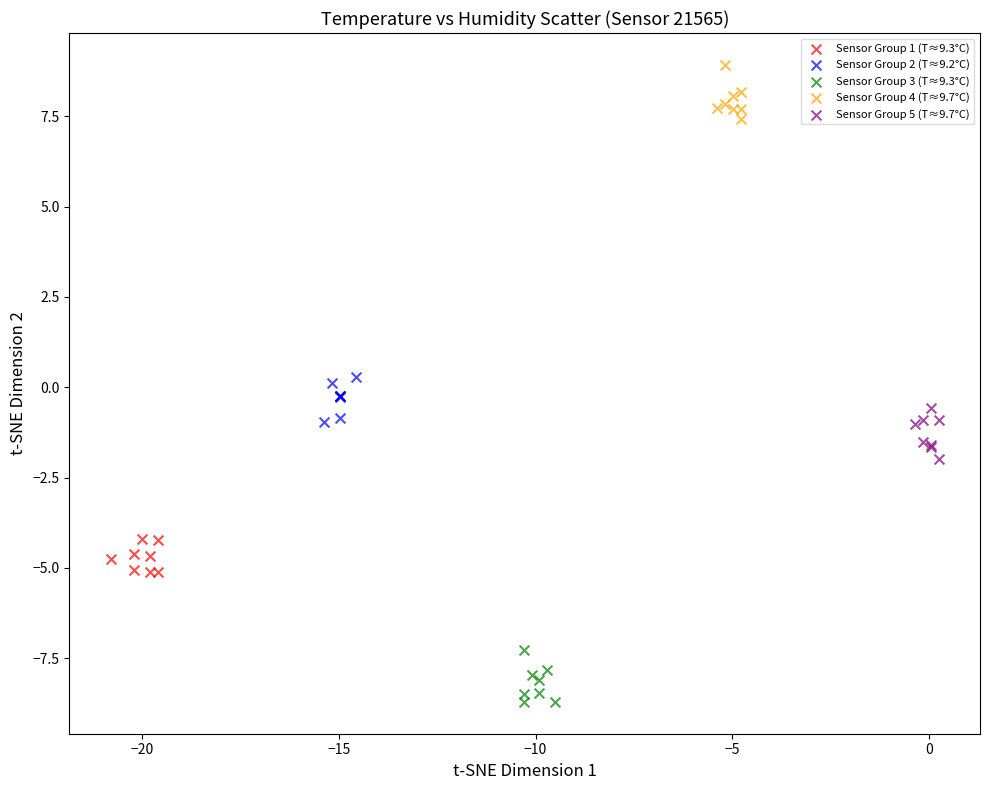

Which series reaches the maximum Y coordinate?

Sensor Group 4 (T≈9.7°C)